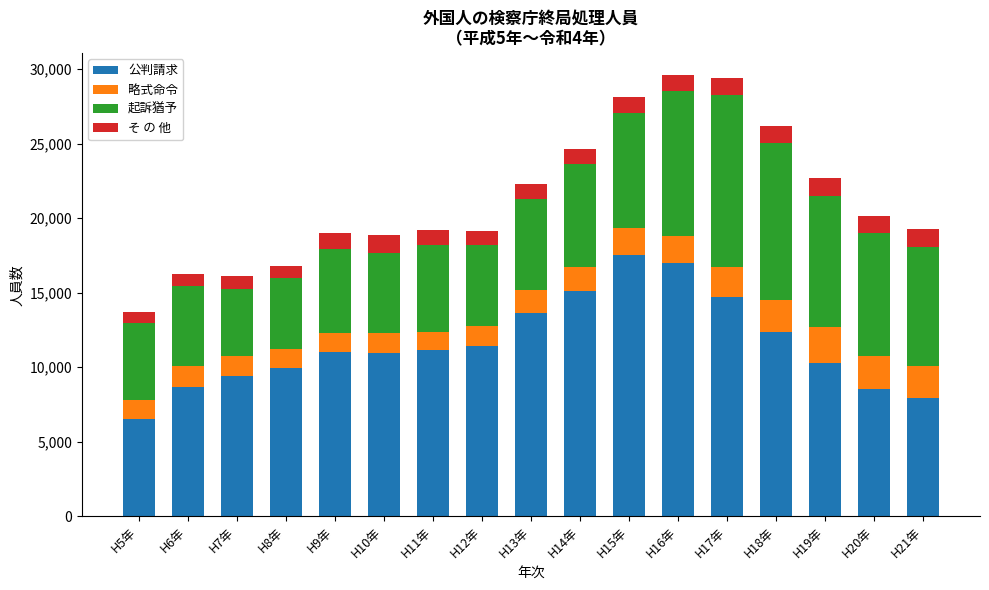

What is the sum of all 公判請求 values?

196177